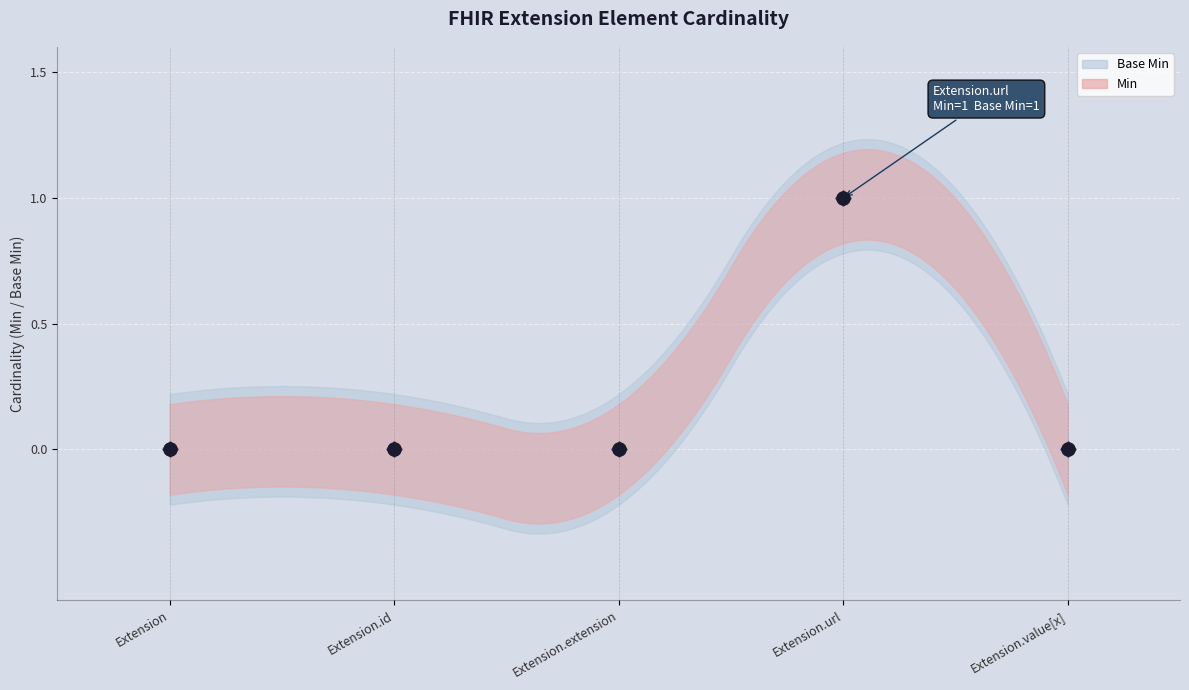

Is the value of Min at Extension.id greater than the value of Base Min at Extension.url?

No